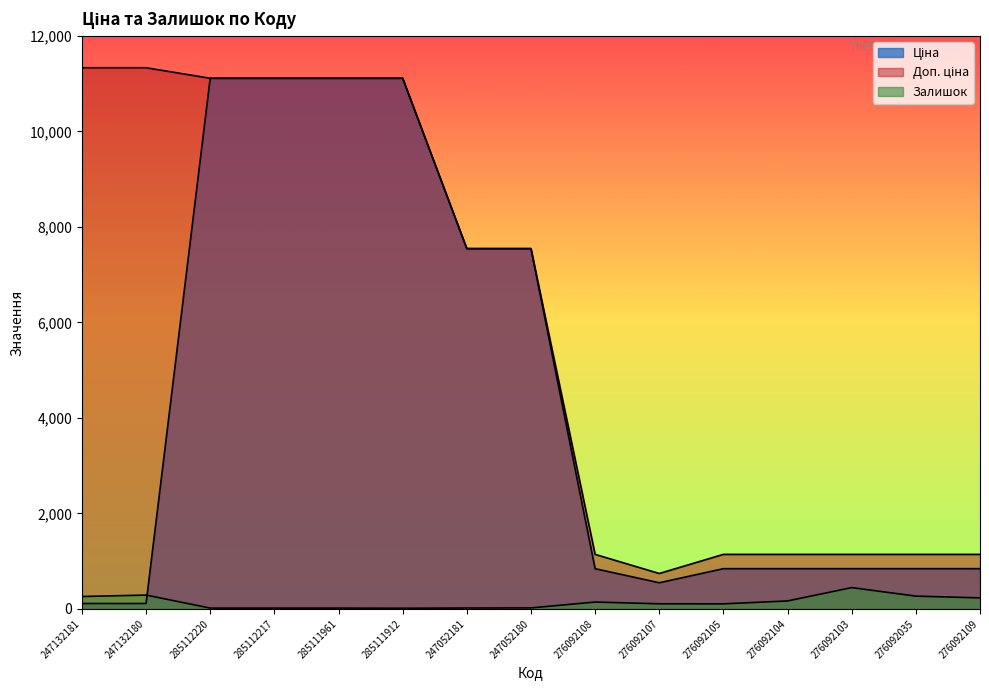

What is the difference between the highest and lowest values at 285112220?

11096.6